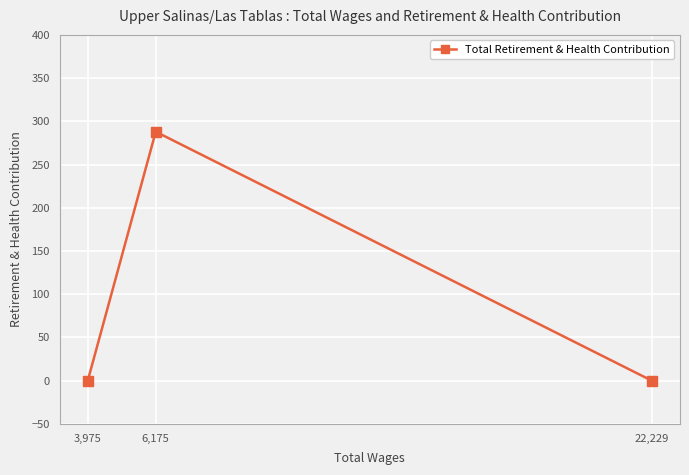

At which label is the value closest to 144?

22,229